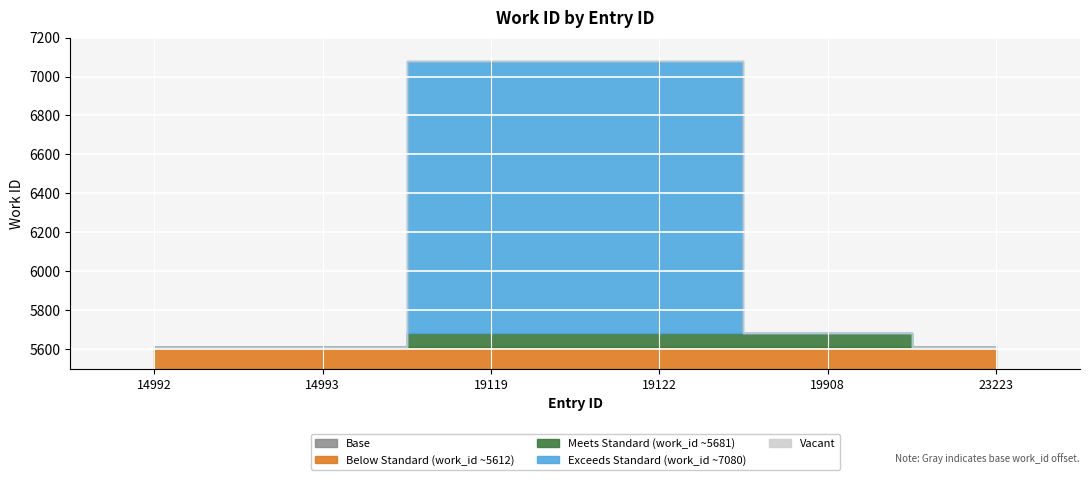

True or false: there are more than 0 points higher than both neighbors.

False